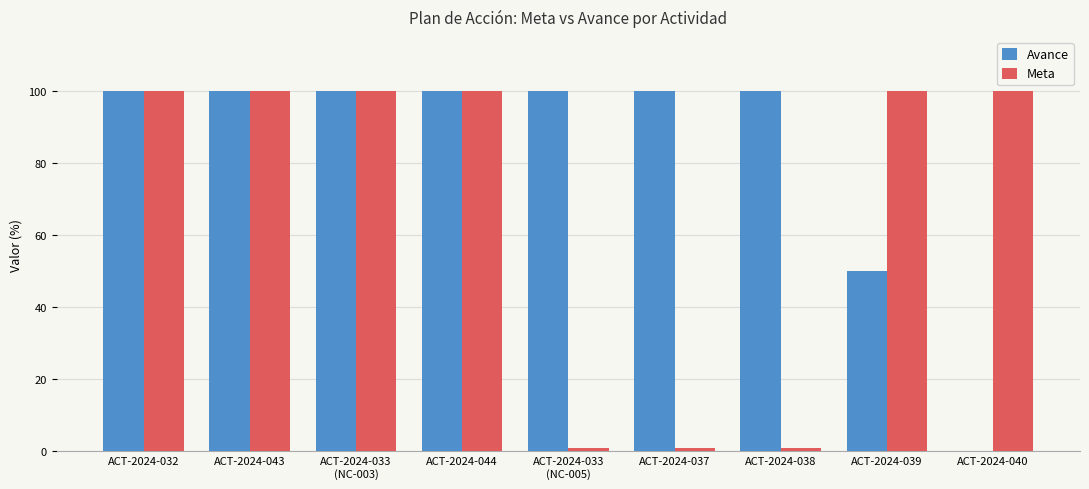

What value does the Meta series have at ACT-2024-033
(NC-005)?

1